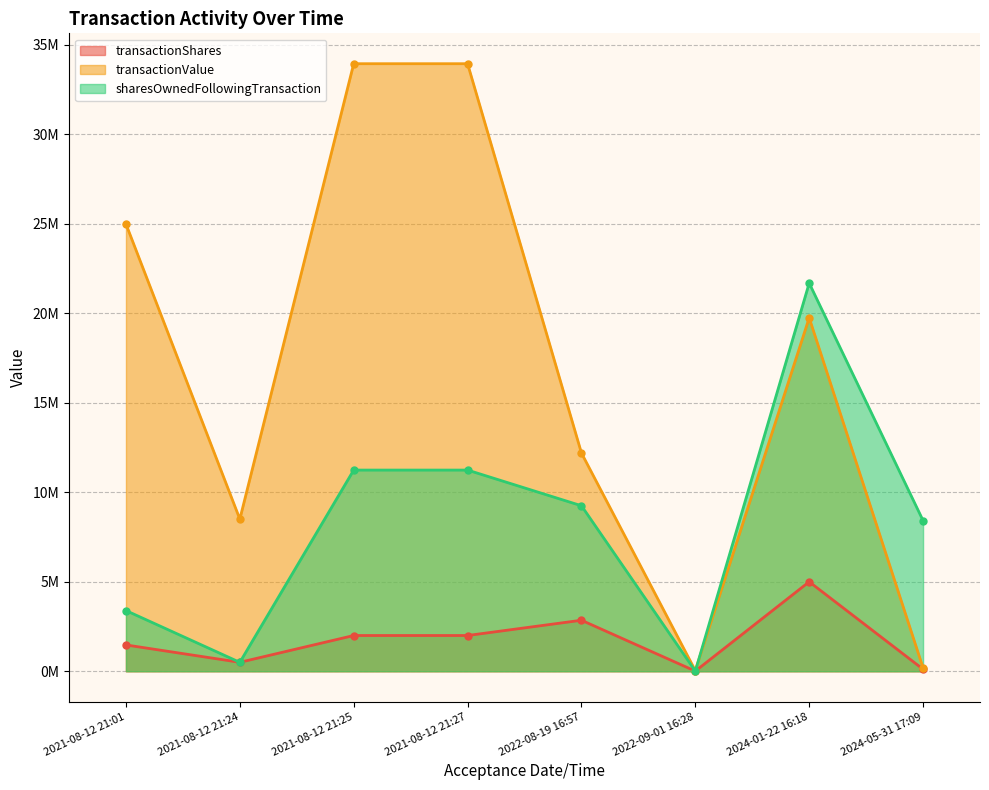

What is the total value across all series at 2022-08-19 16:57?

24.3